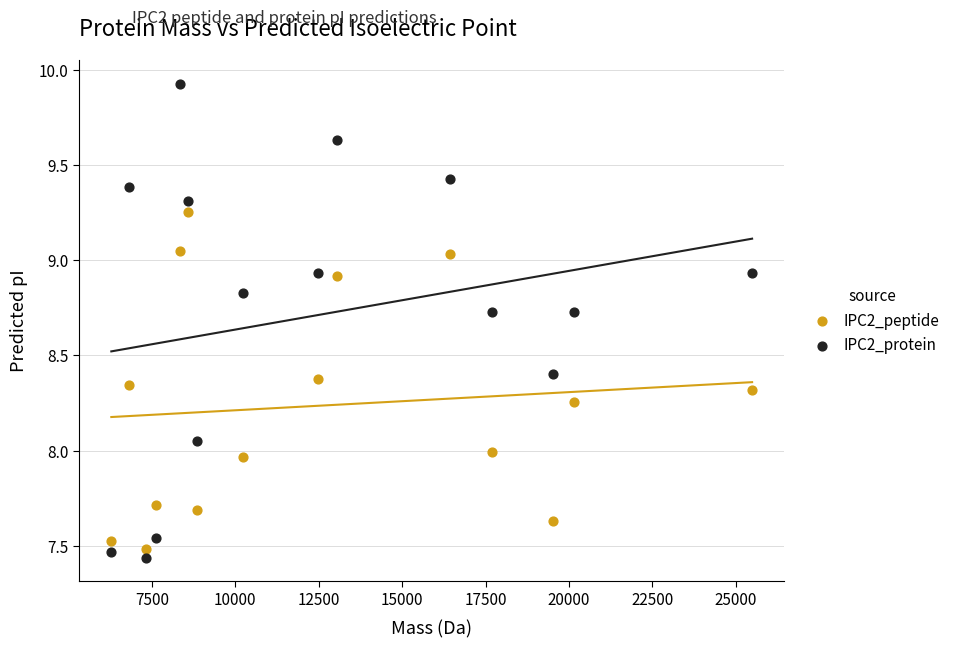

Which series contains the lowest Y value?

IPC2_protein